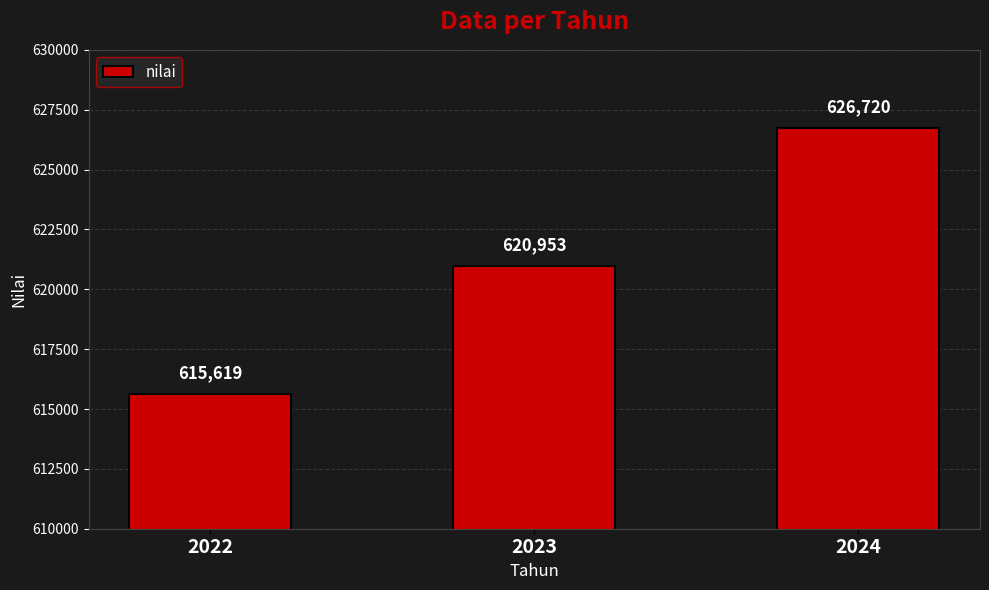

Does the chart contain stacked bars?

No